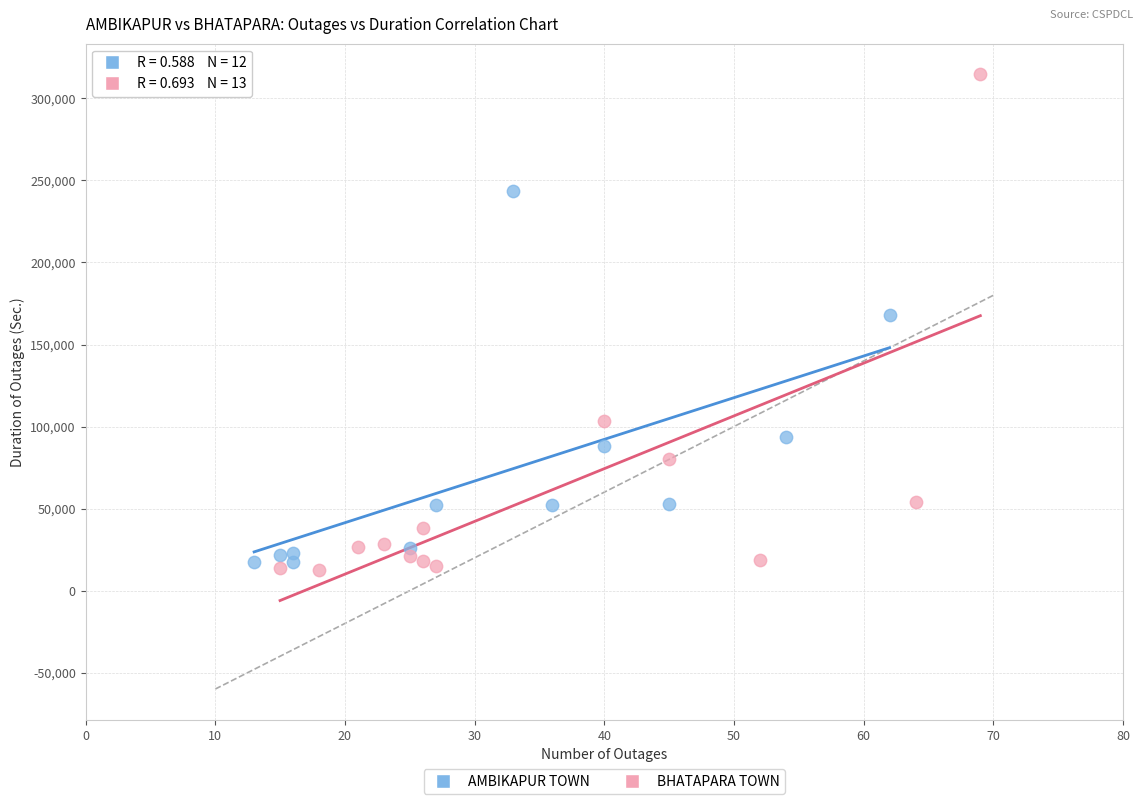

Which series reaches the maximum Y coordinate?

BHATAPARA TOWN